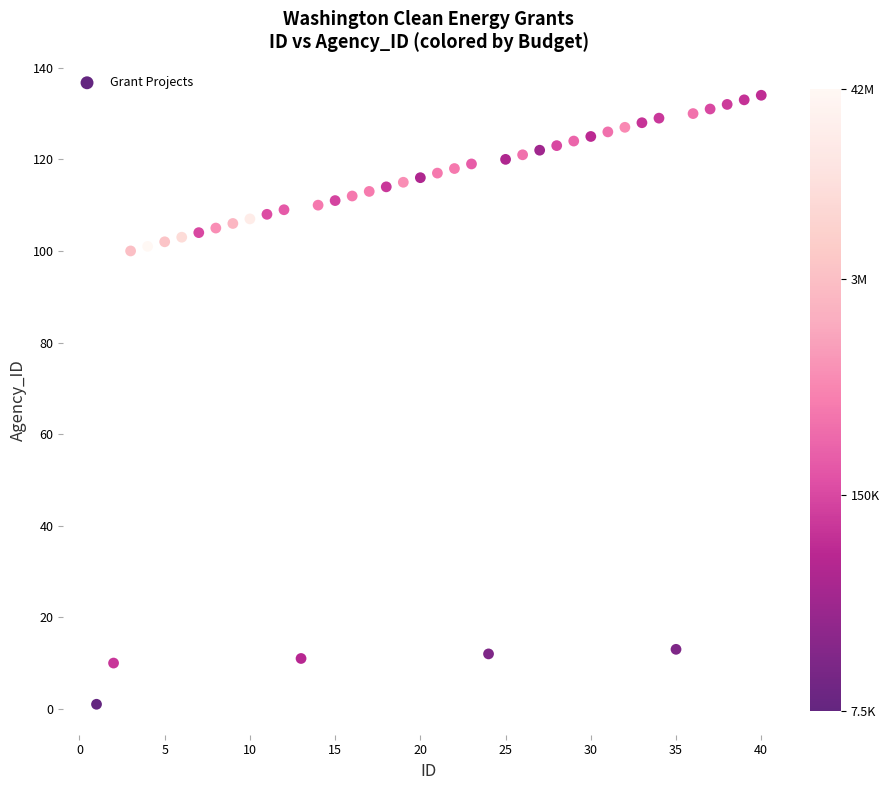

What is the range of Y values (max minus min)?

133